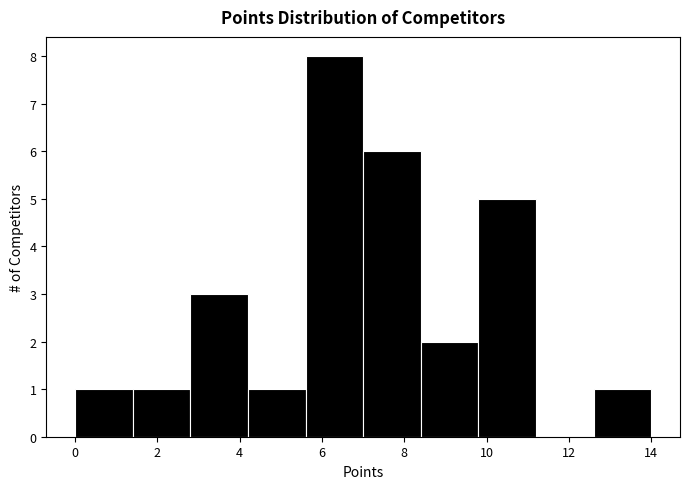

Reading left to right, list every bar in this chart as the range it spans on the x-axis followed by its height. The values are not printed on the chart, so give them approximately, as read against the axis.

0.0 to 1.4: 1
1.4 to 2.8: 1
2.8 to 4.2: 3
4.2 to 5.6: 1
5.6 to 7.0: 8
7.0 to 8.4: 6
8.4 to 9.8: 2
9.8 to 11.2: 5
11.2 to 12.6: 0
12.6 to 14.0: 1